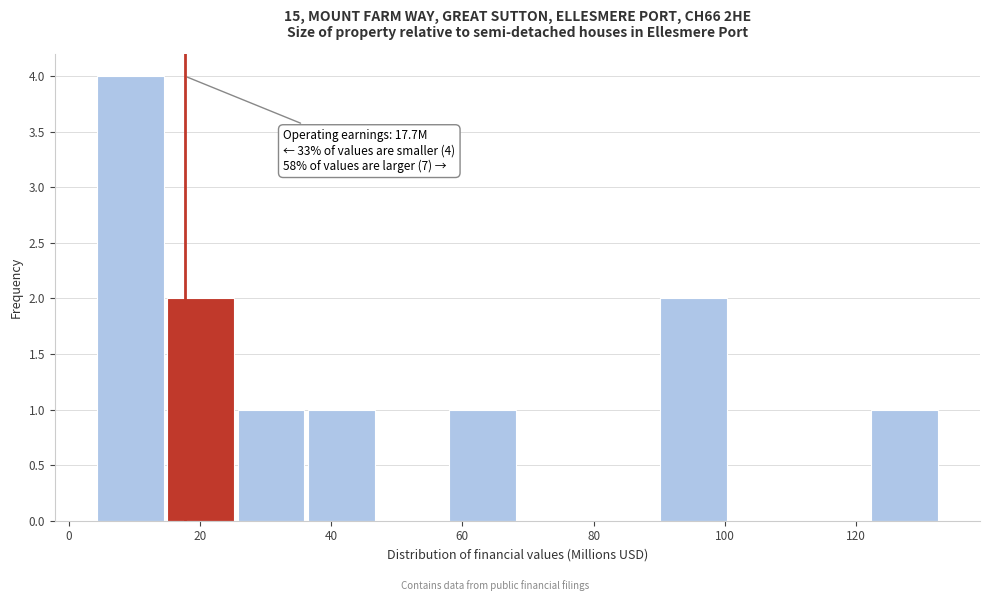

Which range on the x-axis has the tallest bar?

4 to 16